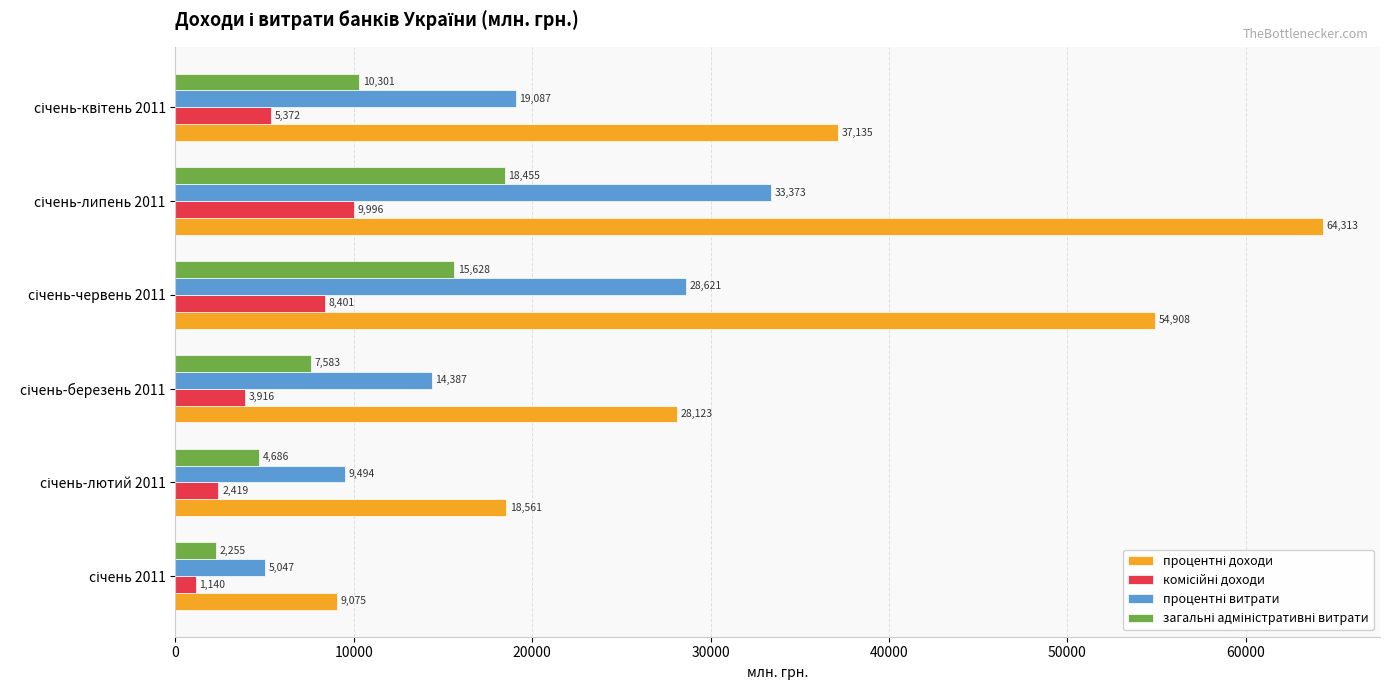

What is the smallest value displayed?

1139.7